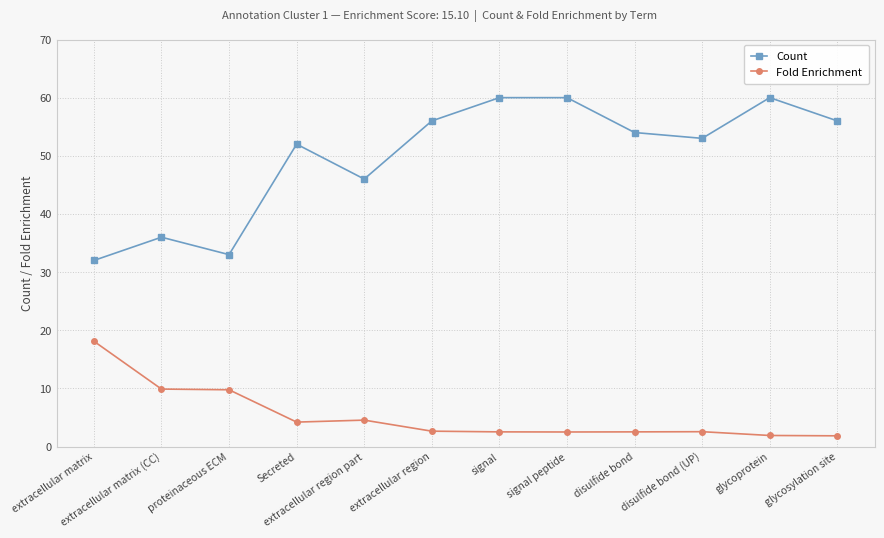

Between extracellular region and signal, which series saw the biggest shift?

Count